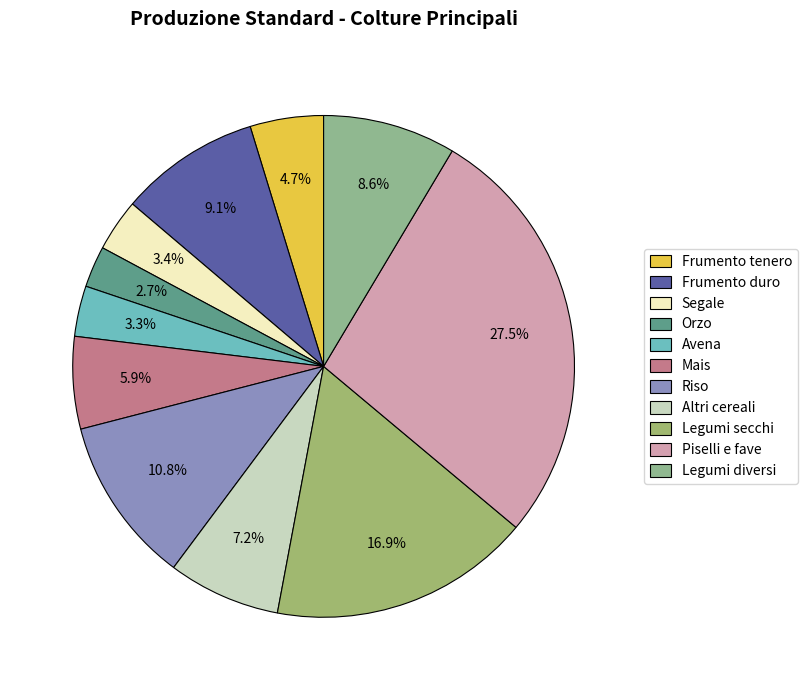

To the nearest percent, what is the difference between the largest and smallest slice percentages?

25%